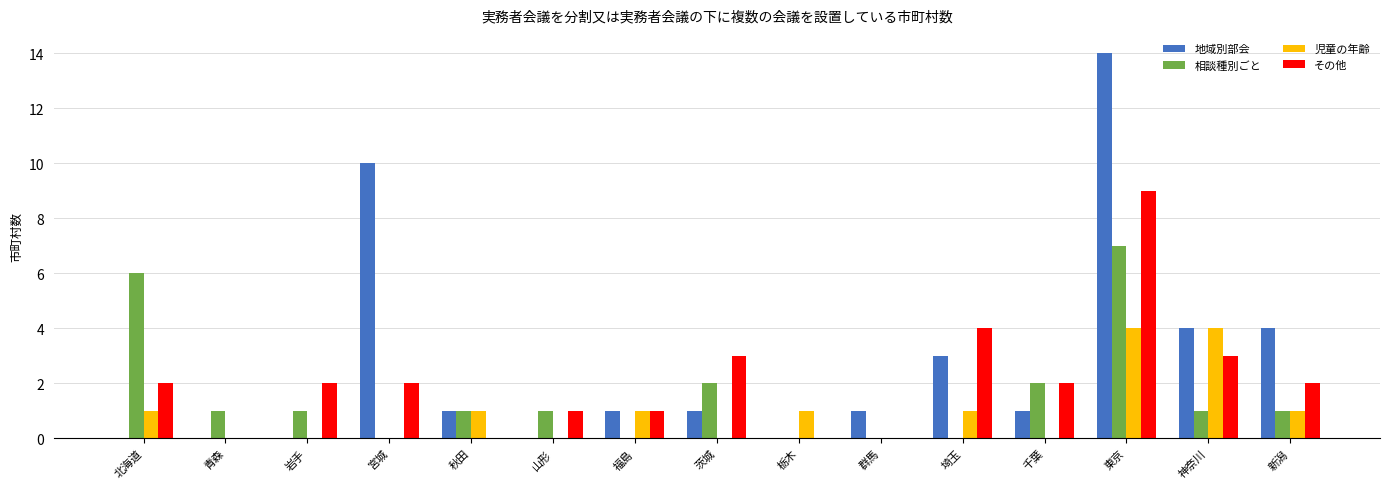

Is the value of 相談種別ごと at 北海道 greater than the value of その他 at 茨城?

Yes